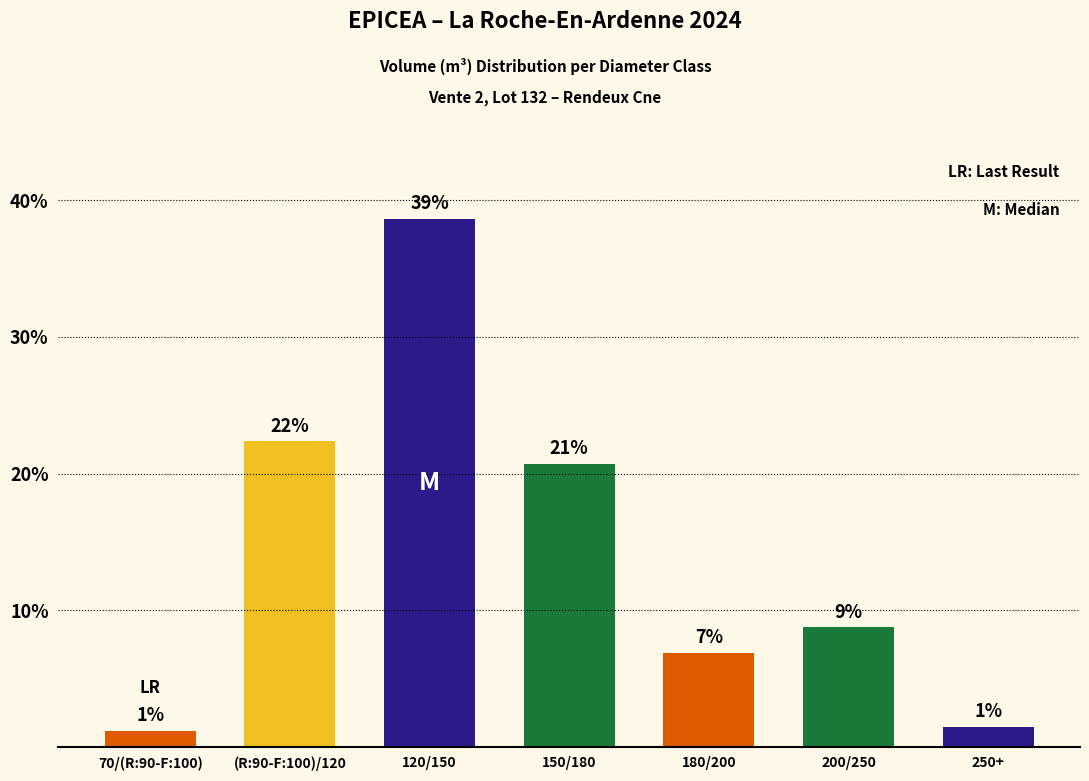

Reading left to right, transcribe all the data shown in this chart.

1.2	22.3	38.7	20.7	6.9	8.7	1.5